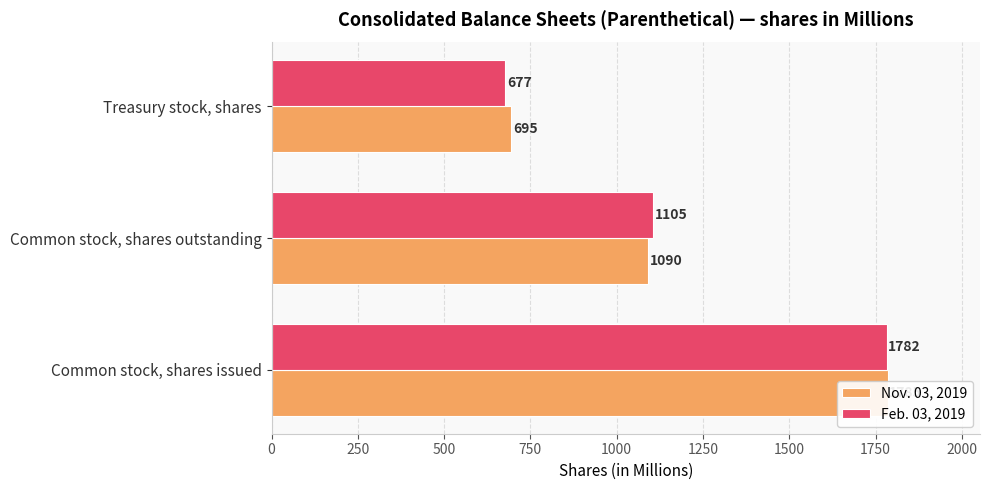

How many values in the Feb. 03, 2019 series exceed 1105?

1